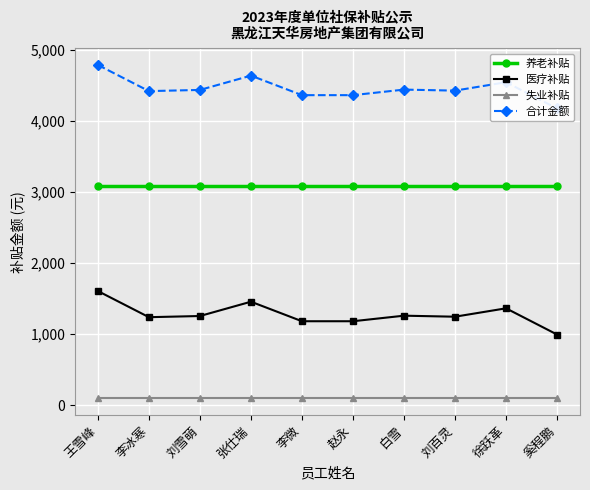

What is the minimum value for 合计金额?

4177.9